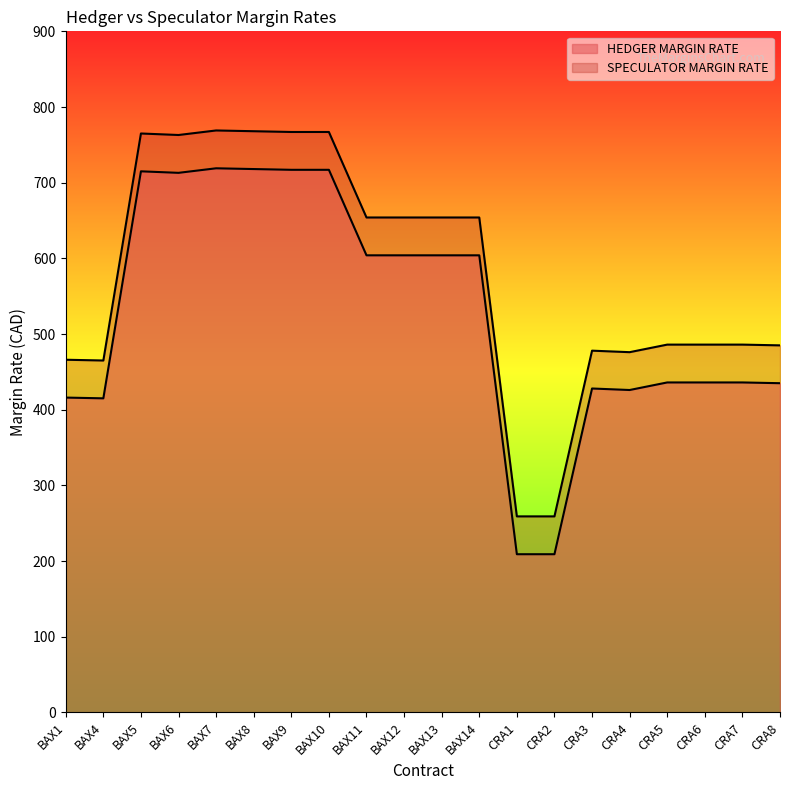

What value does the HEDGER MARGIN RATE series have at CRA8, to the nearest 100?

400